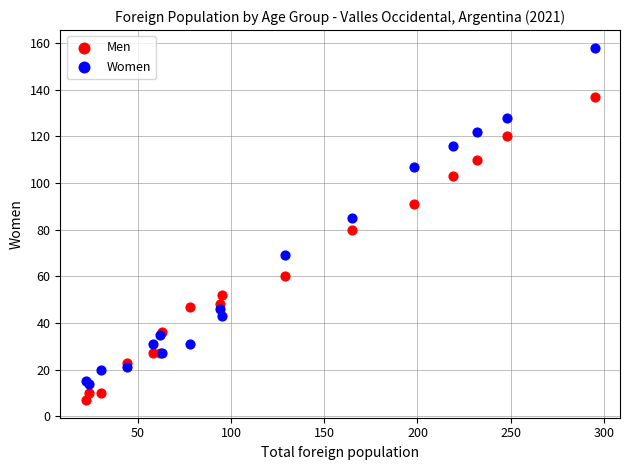

Which series has the largest Y range (max minus min)?

Women